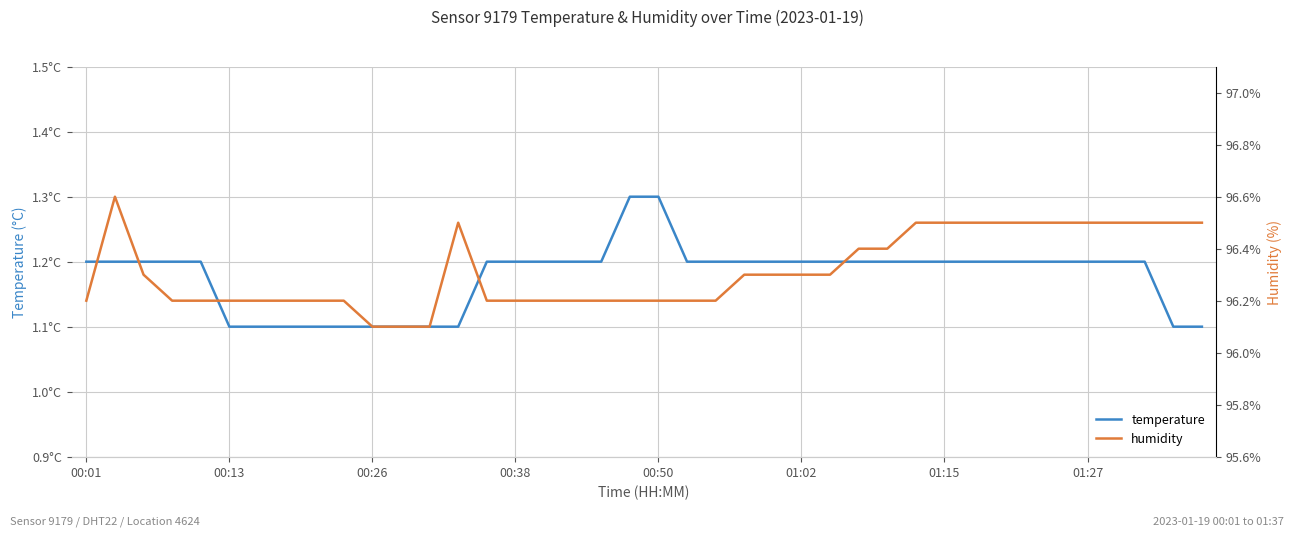

What is the total value across all series at 33?

97.7